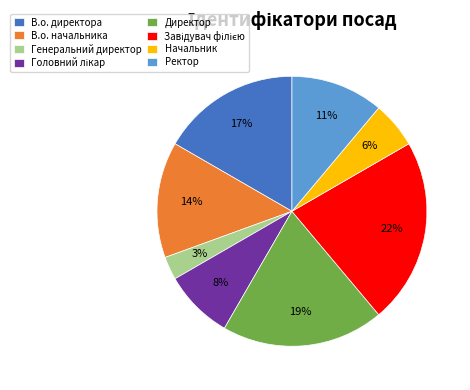

Is there any slice that represents more than half of the pie?

No